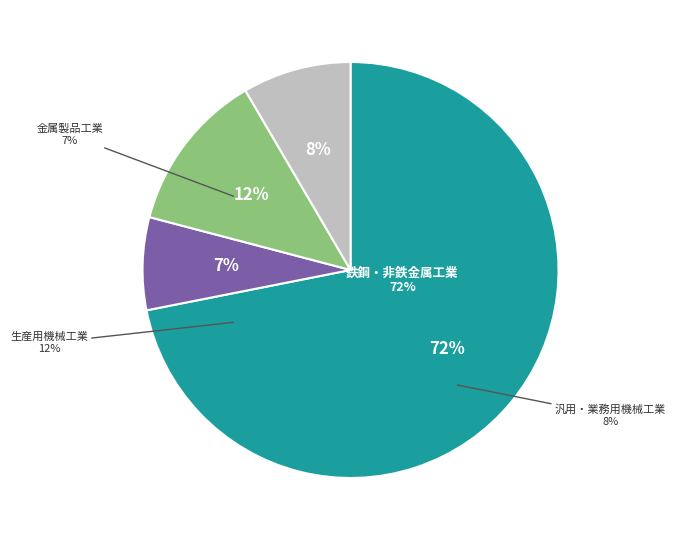

Is there a majority slice in this chart?

Yes